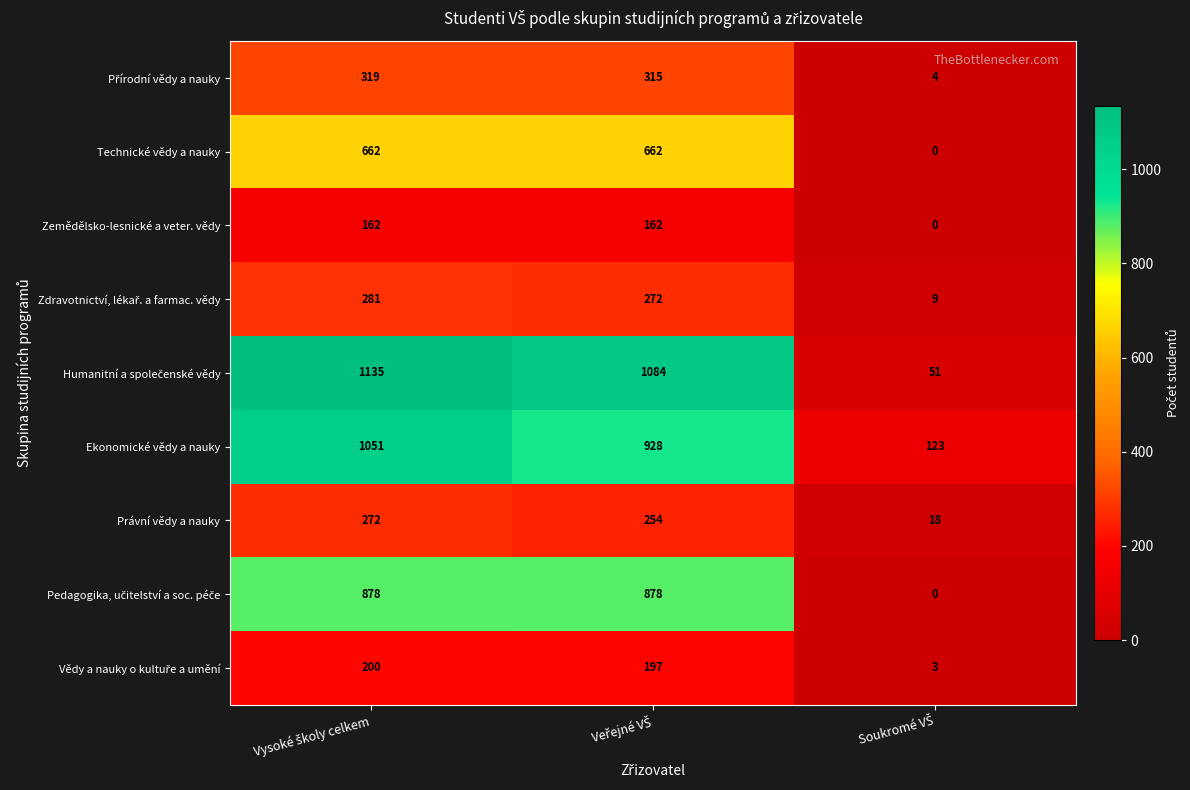

What is the greatest value displayed?

1135